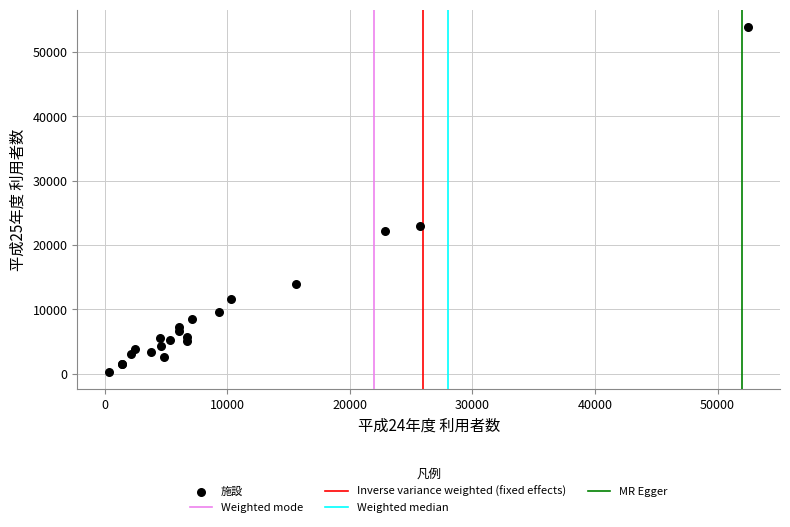

What Y value in the scatter plot is closest to 27082?

22907